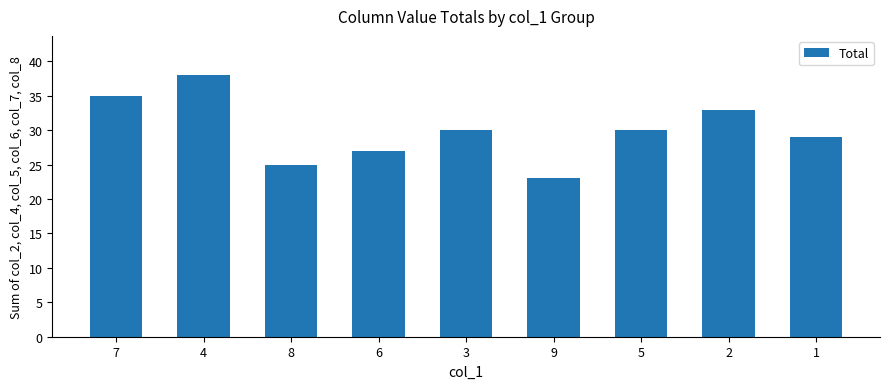

What is the label of the 5th bar from the left?

3